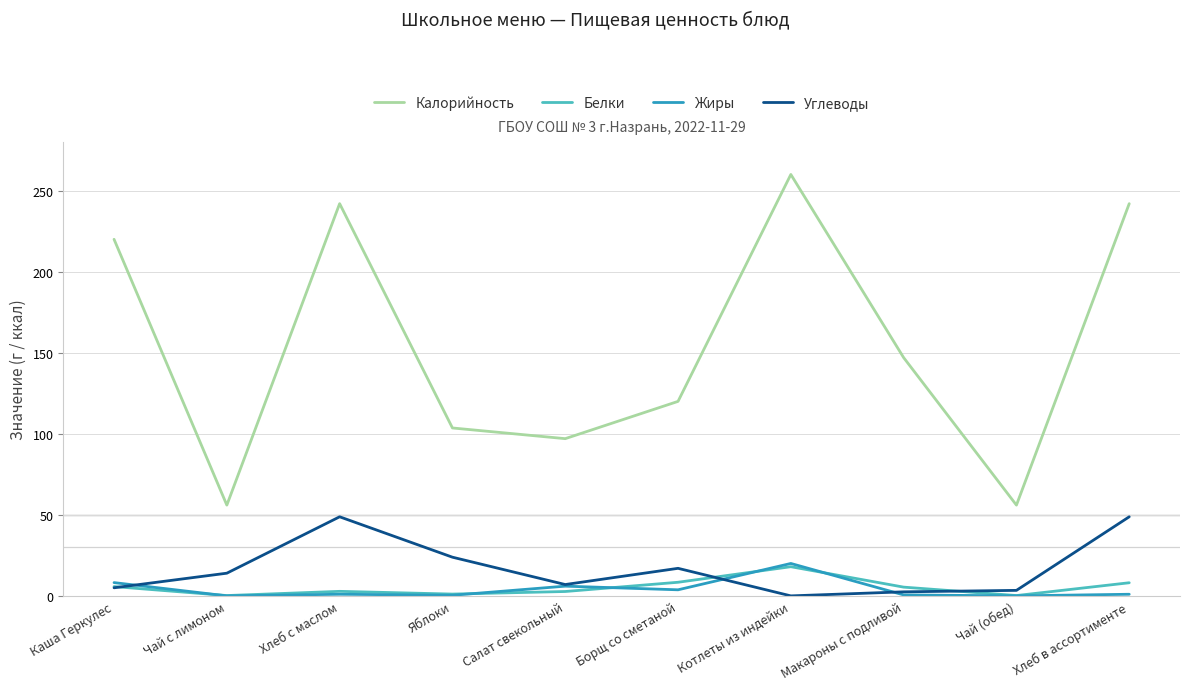

What is the highest value of the Углеводы series?

48.8